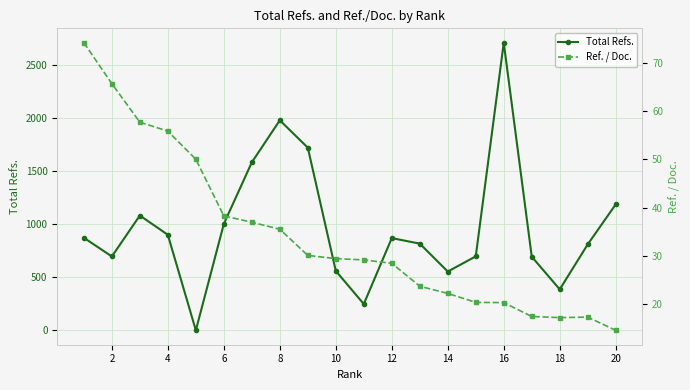

What is the maximum value for Ref. / Doc.?

74.1